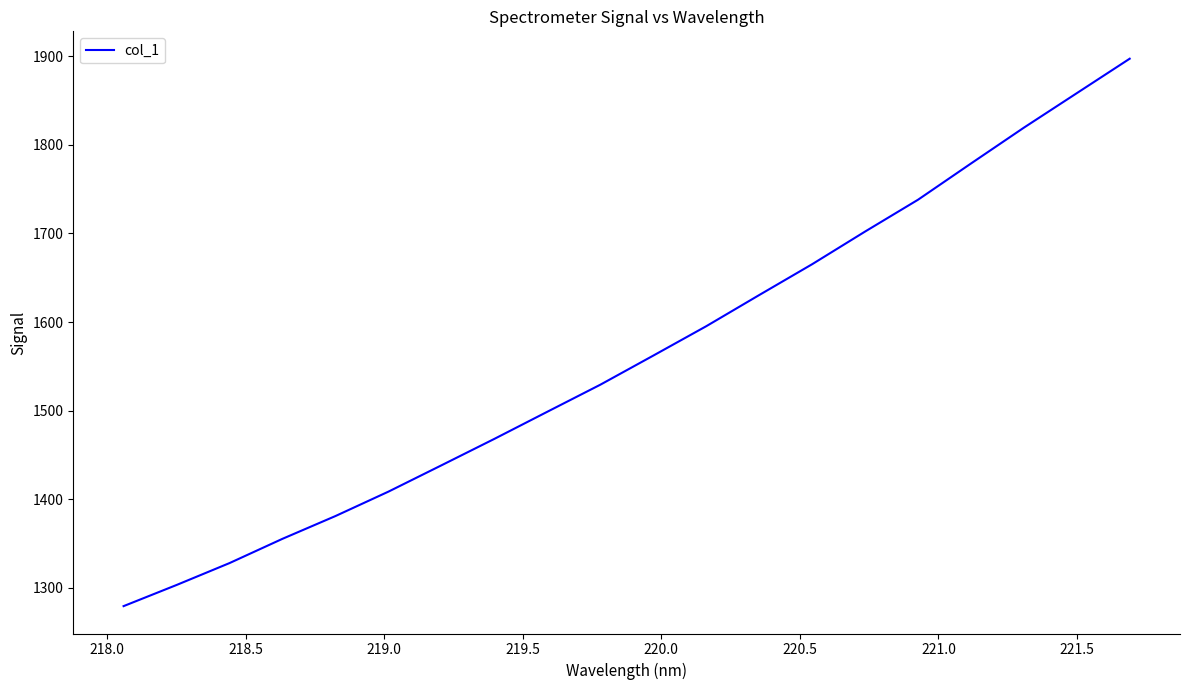

True or false: there are more than 2 points higher than both neighbors.

False